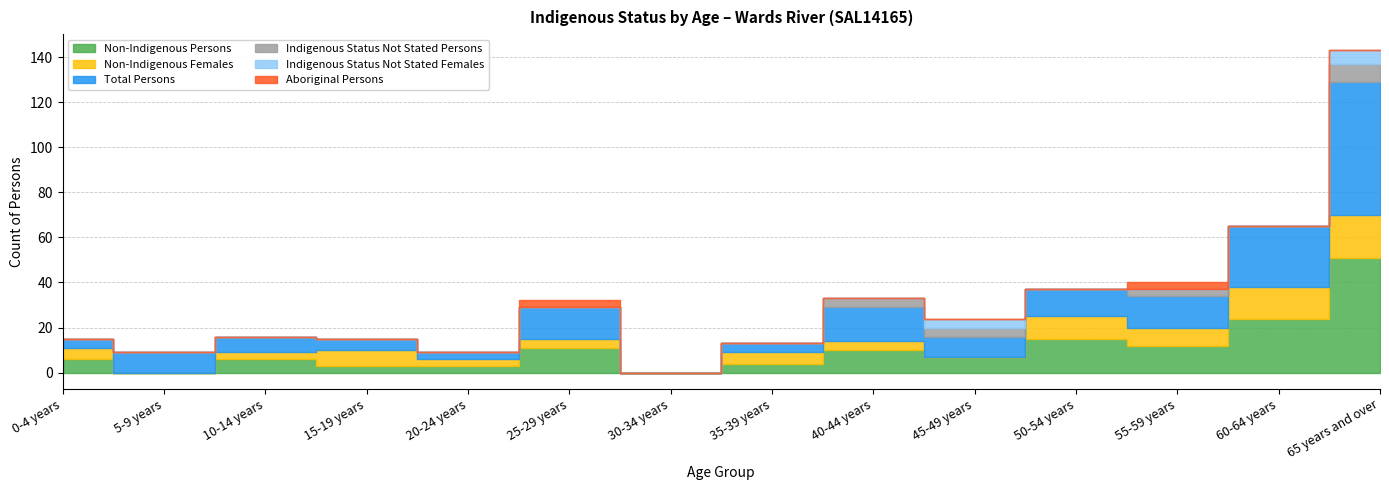

Which category has the highest value across all series?

65 years and over